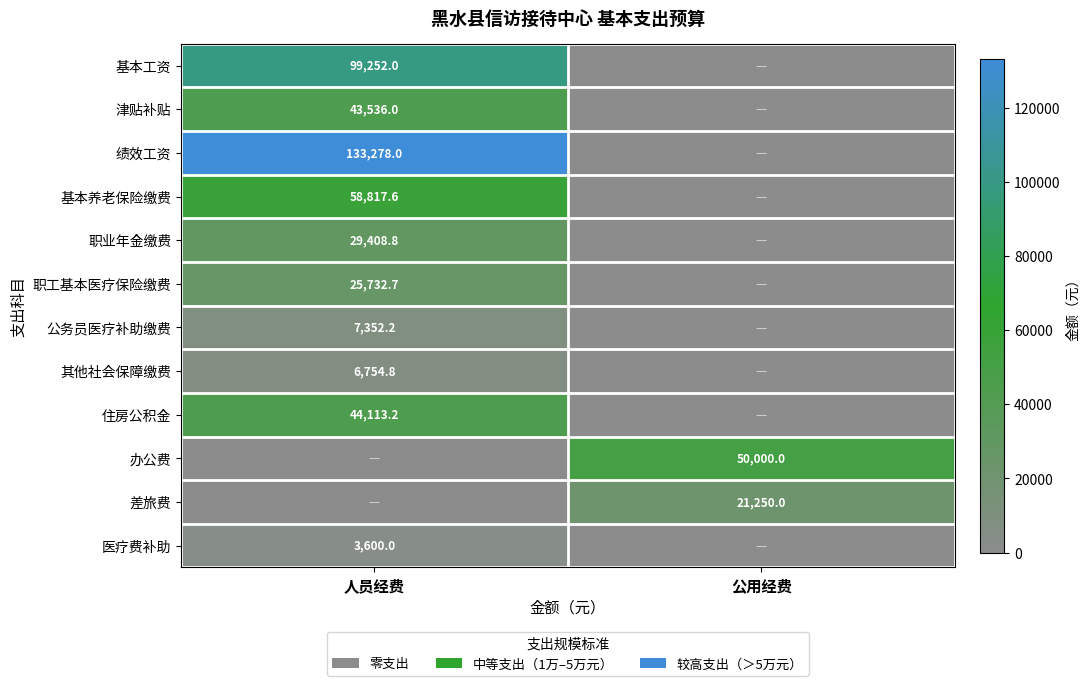

The 办公费 series shows 50000.0 at 公用经费. True or false?

True